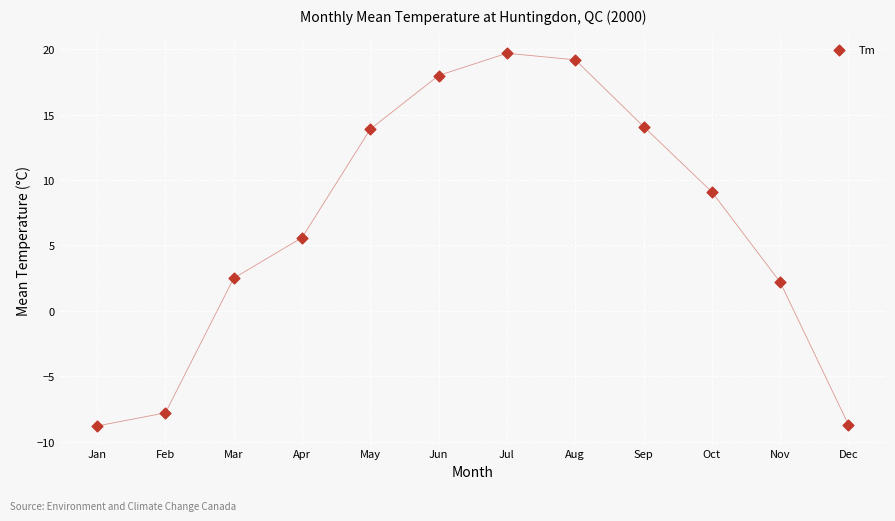

What Y value in the scatter plot is closest to 5?

5.6